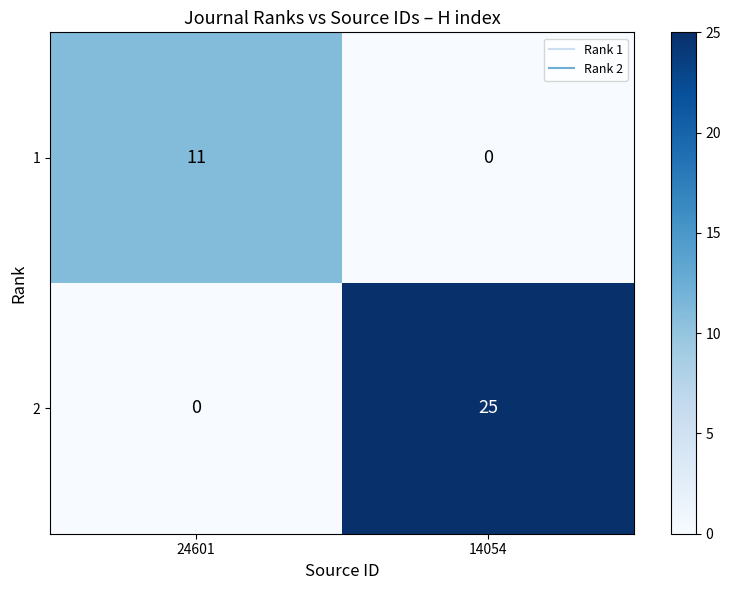

What is the maximum value shown in the chart?

25